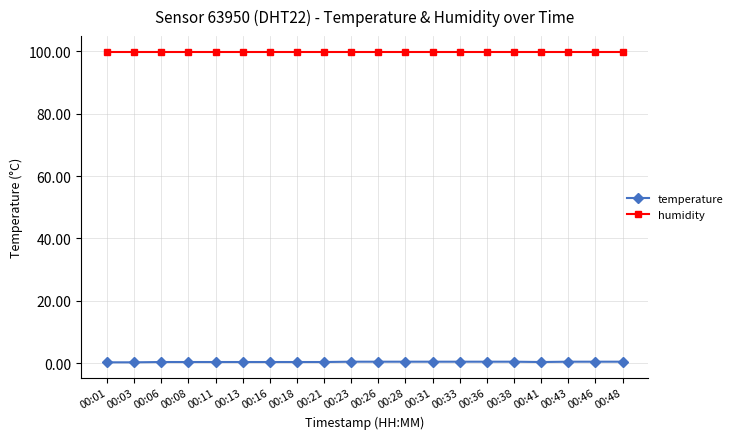

What is the value of the humidity point at the 6th from the left?

99.9